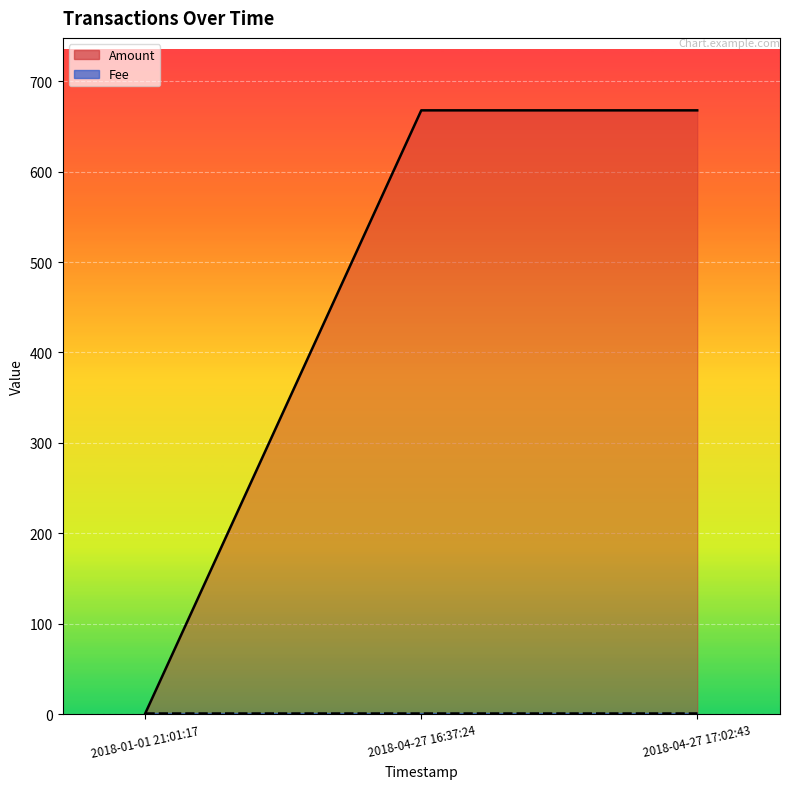

What position from the right is 2018-04-27 17:02:43?

1